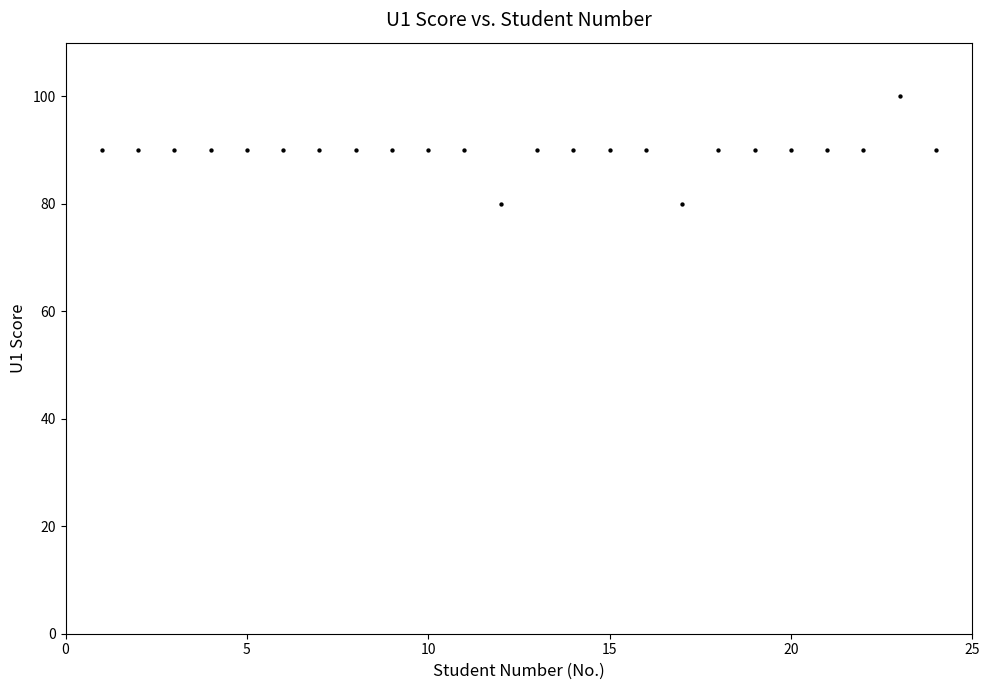

What is the range of Y values (max minus min)?

20